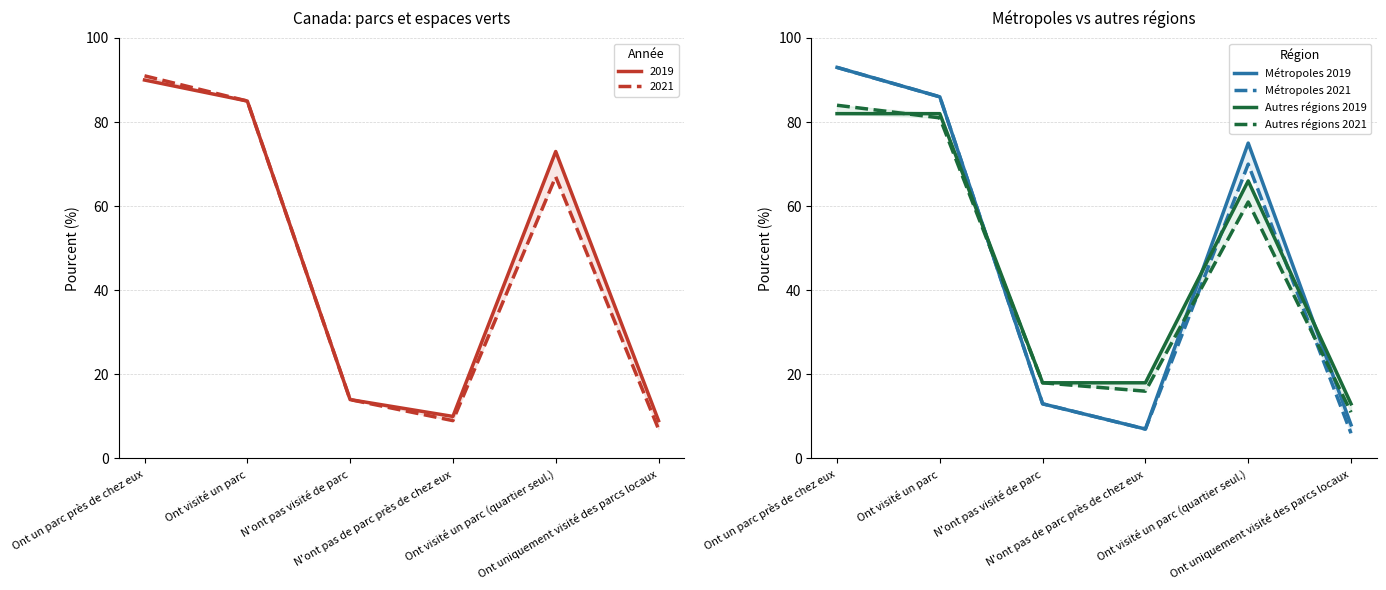

What is the label of the 3rd point from the right?

N'ont pas de parc près de chez eux